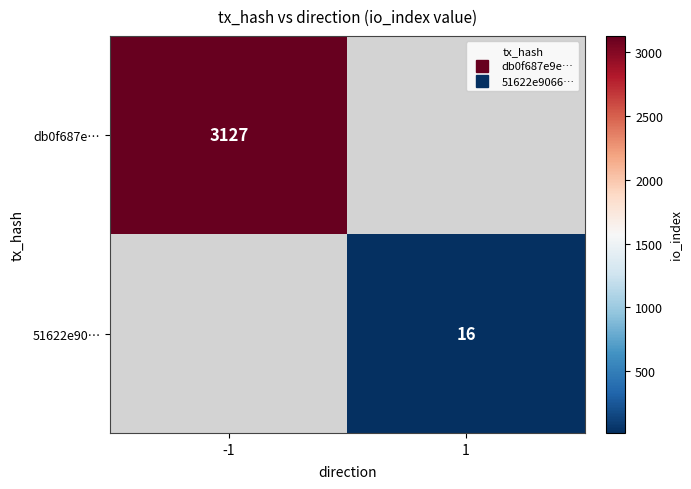

What is the smallest value displayed?

16.0